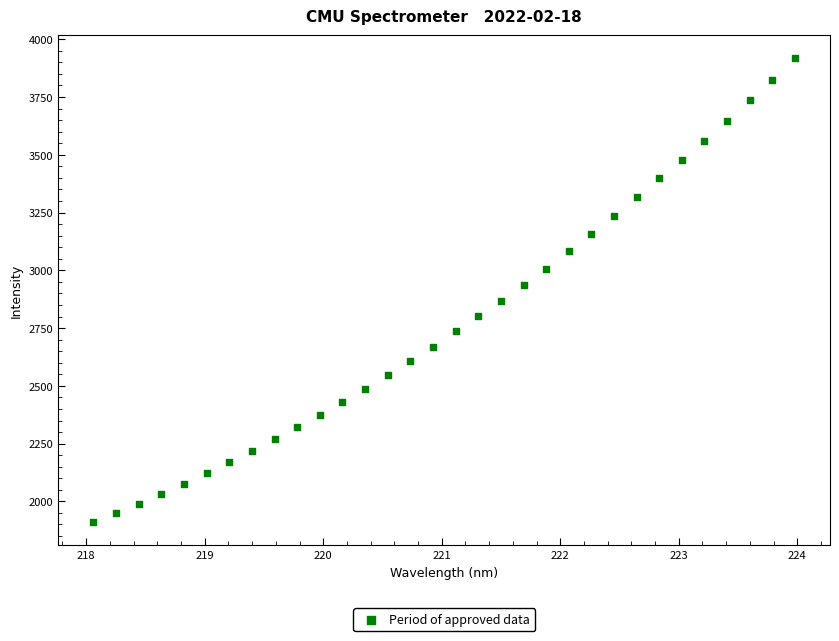

What is the range of Y values (max minus min)?

2007.7